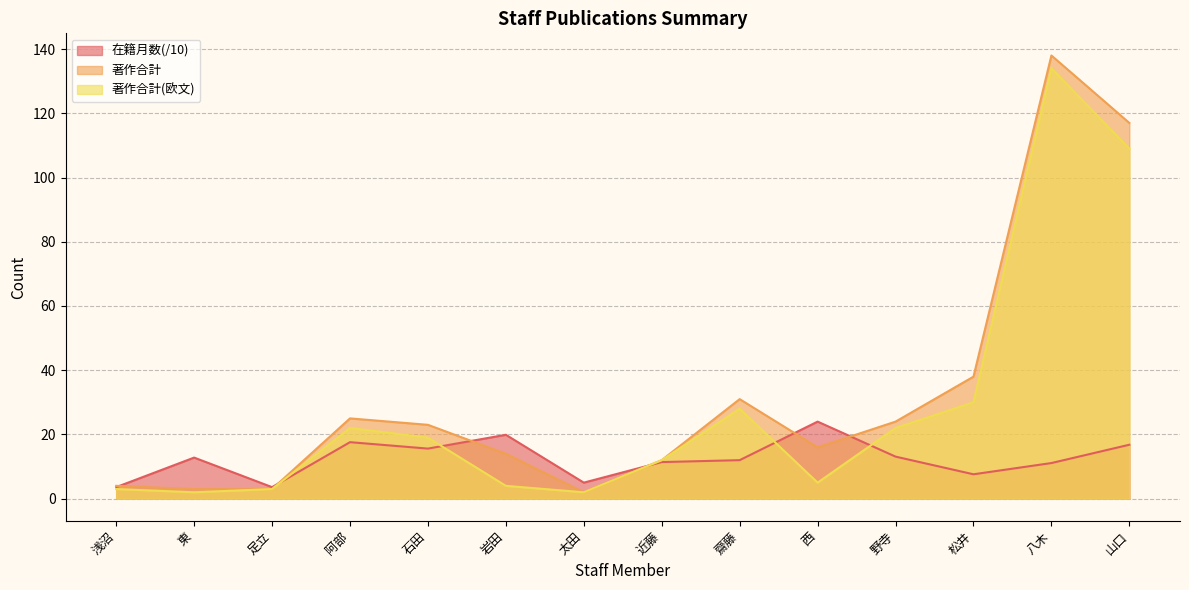

What is the label of the 3rd point from the left?

足立